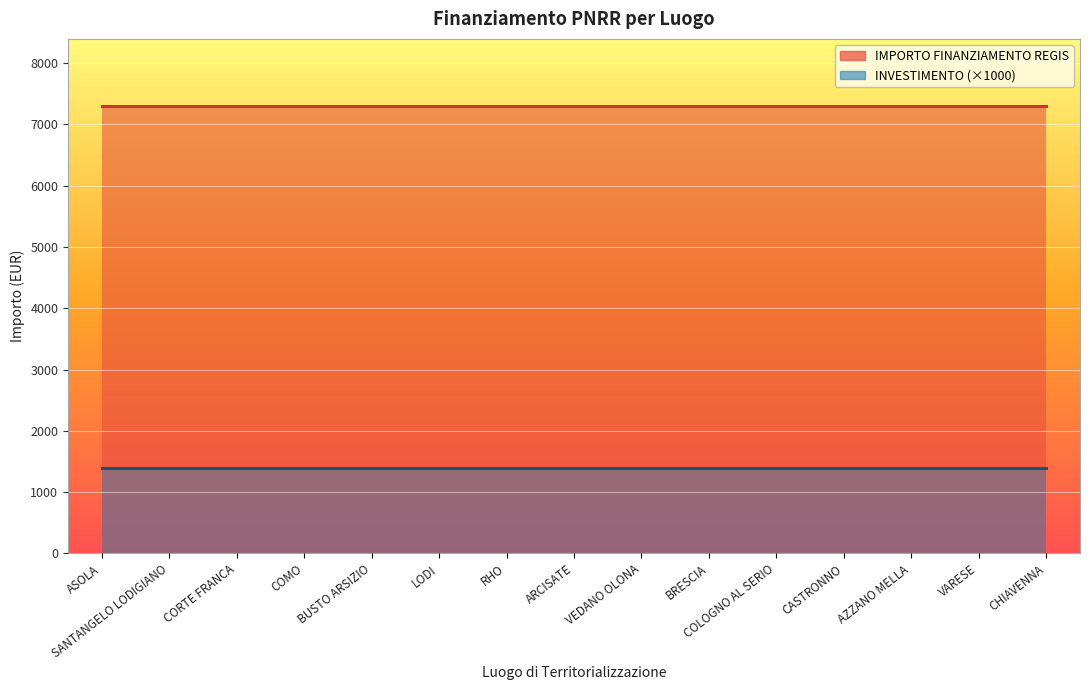

How many categories are shown in the chart?

15